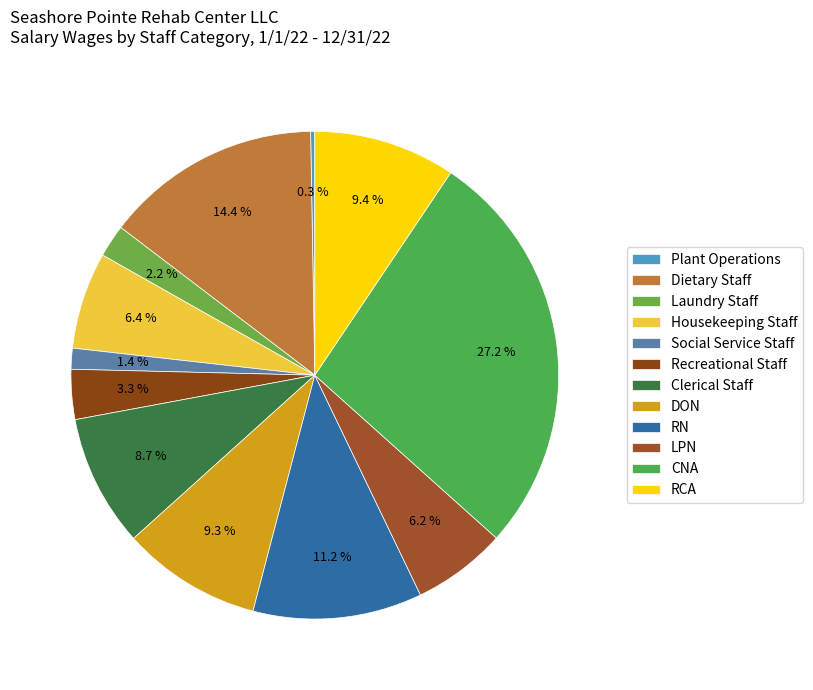

What percentage is the Clerical Staff slice, to the nearest percent?

9%